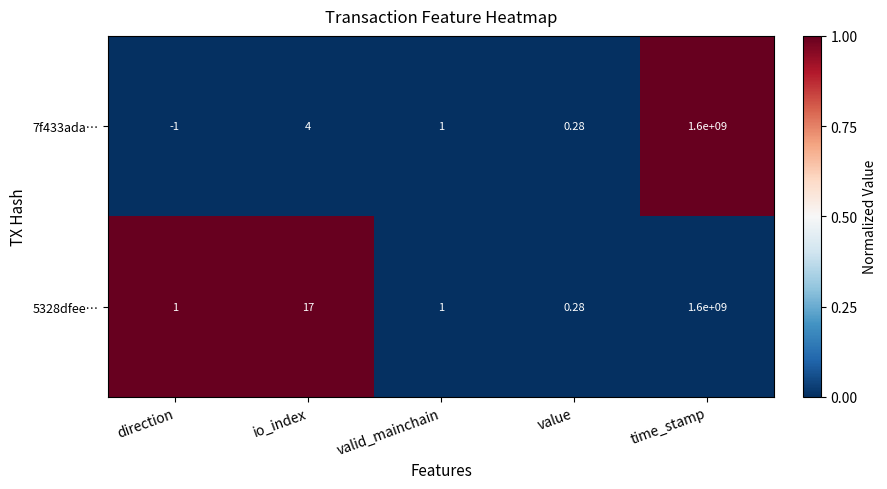

Which series has the largest range (max minus min)?

7f433ada…